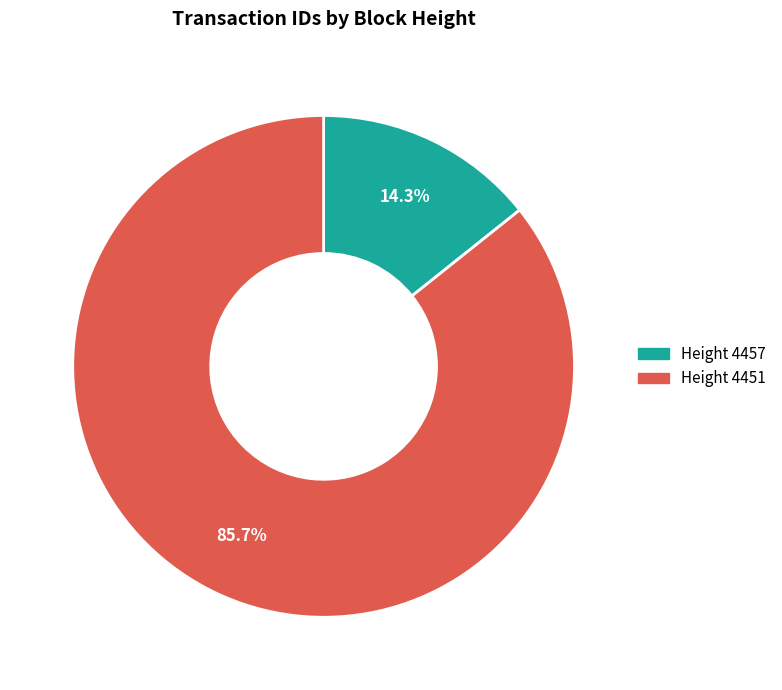

Which slice represents more than half of the pie?

Height 4451